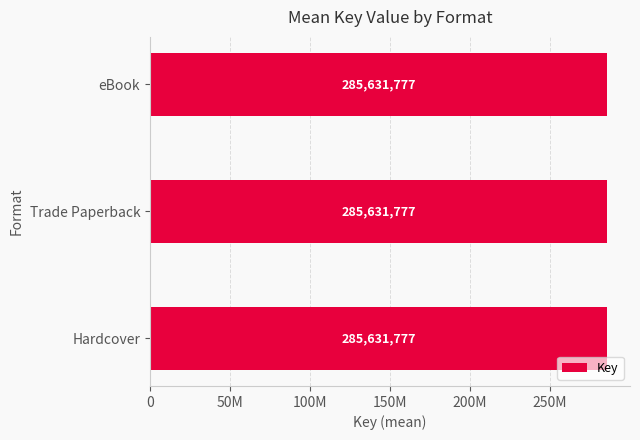

Between Hardcover and eBook, which is larger?

Hardcover